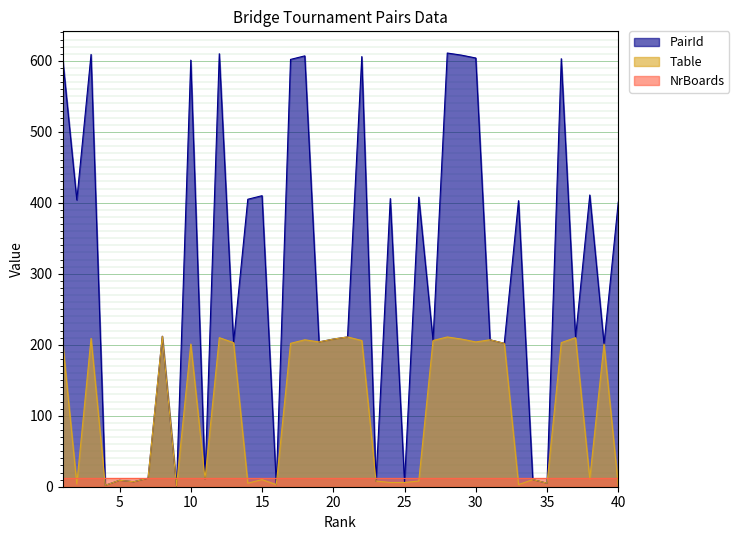

Is it true that Table equals 206 at 22?

True